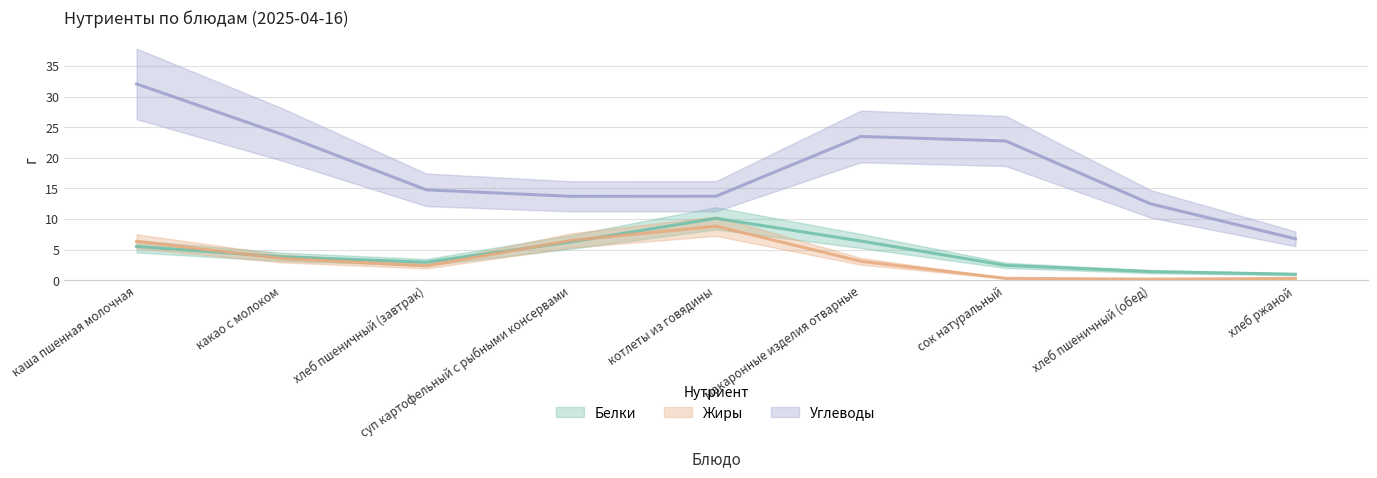

What is the average value of the Белки series?

4.4